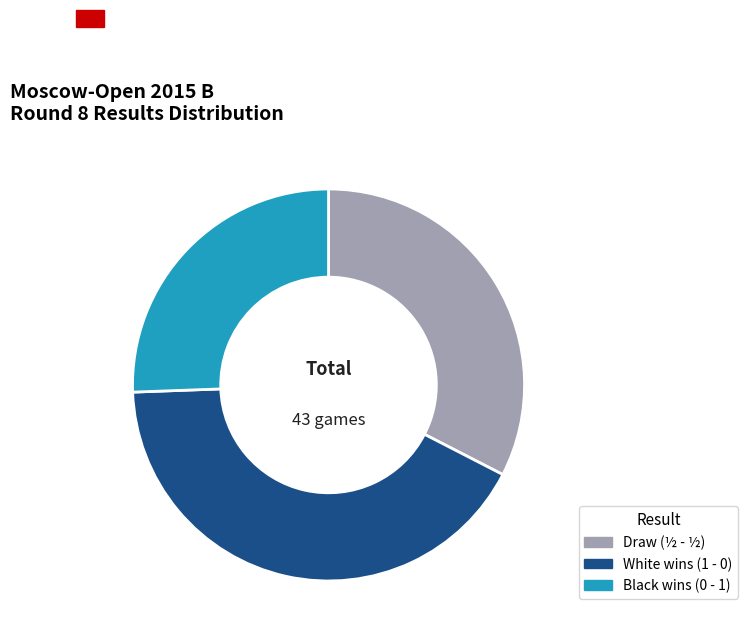

Is the sum of Draw (½ - ½) and White wins (1 - 0) greater than half?

Yes